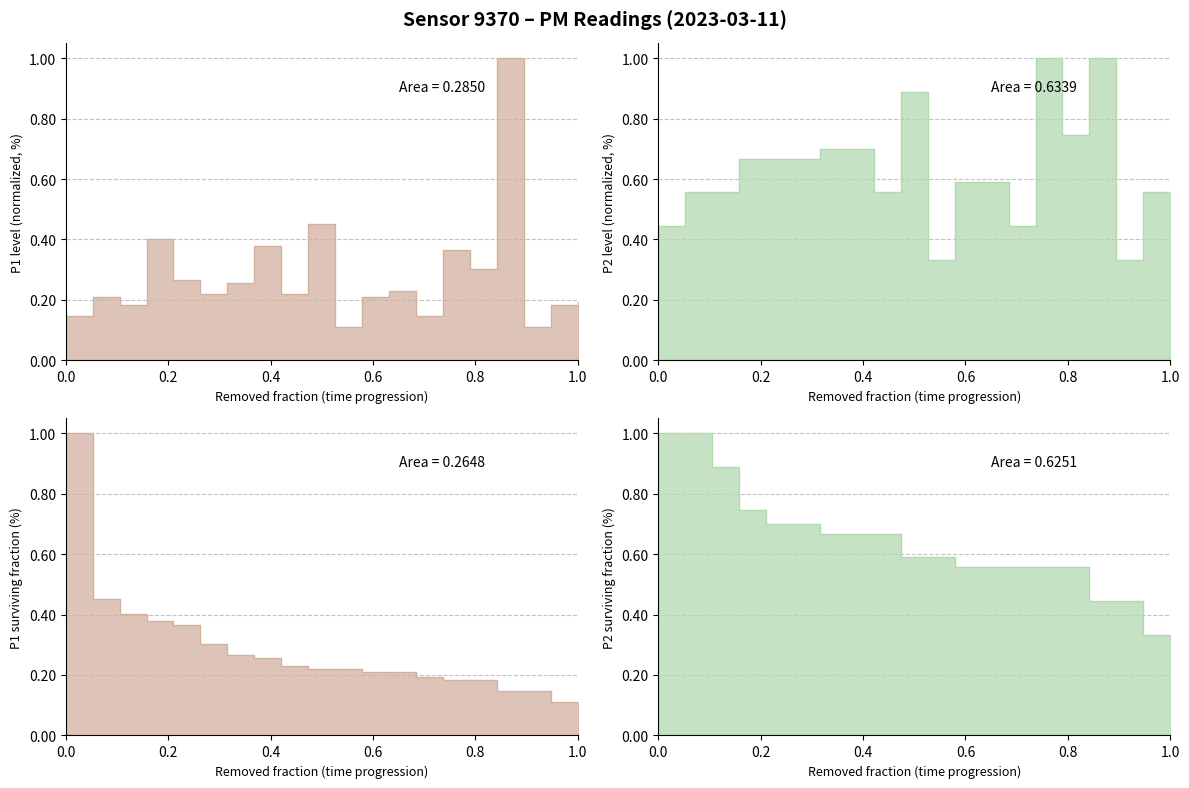

What is the difference between the second highest and second lowest values in the P1 series?

0.3